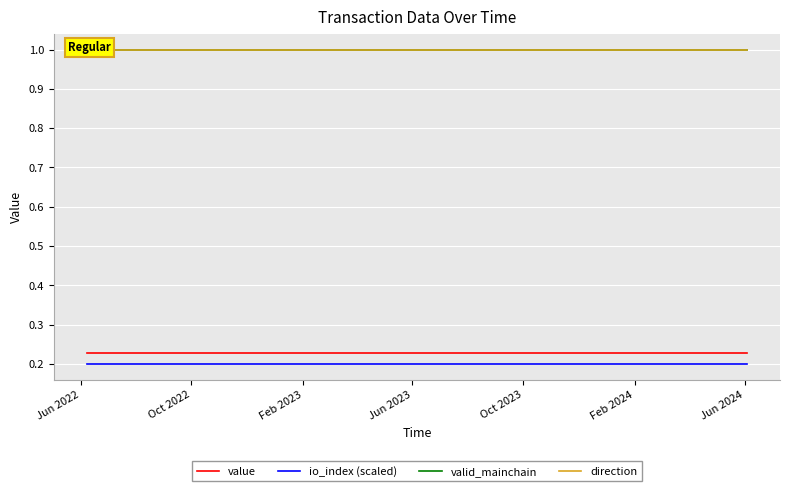

True or false: value and direction cross at least once.

False